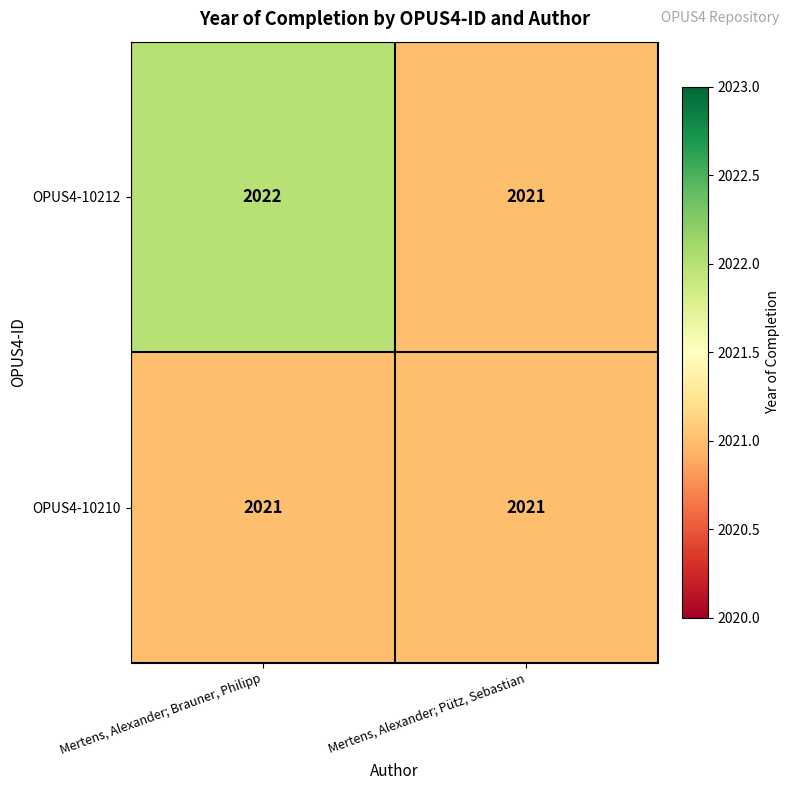

List the series in order of their overall mean, lowest first.

OPUS4-10210, OPUS4-10212